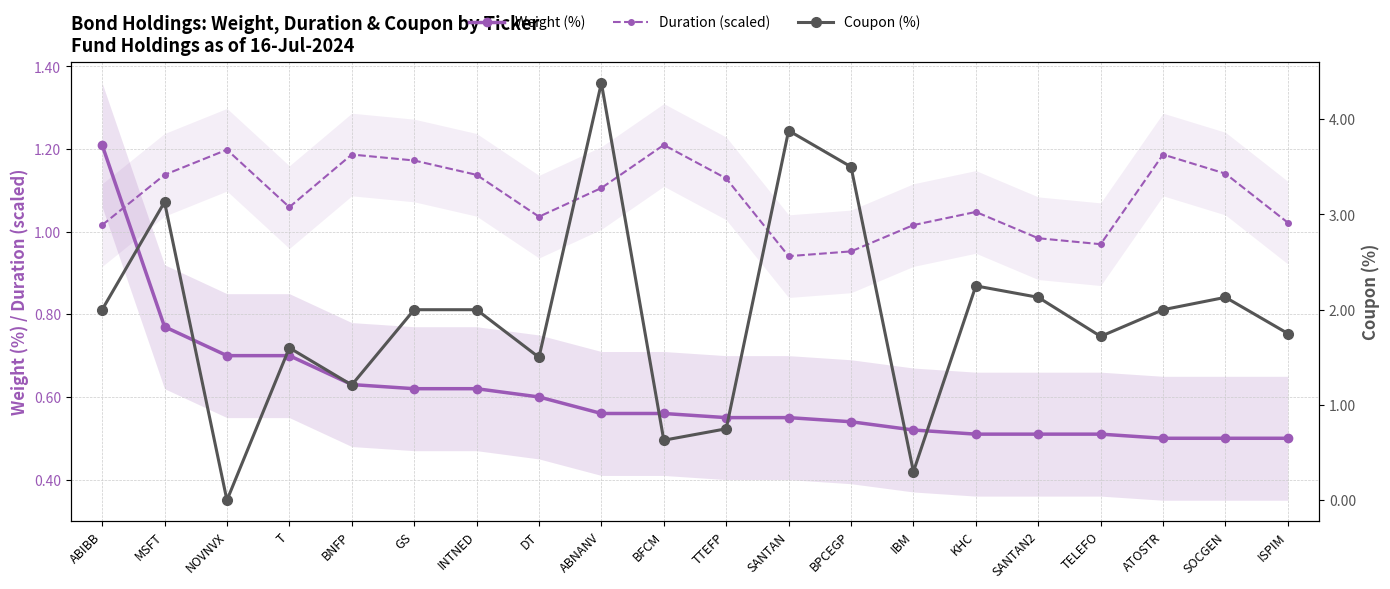

Is it true that Weight (%) equals 0.7 at KHC?

False